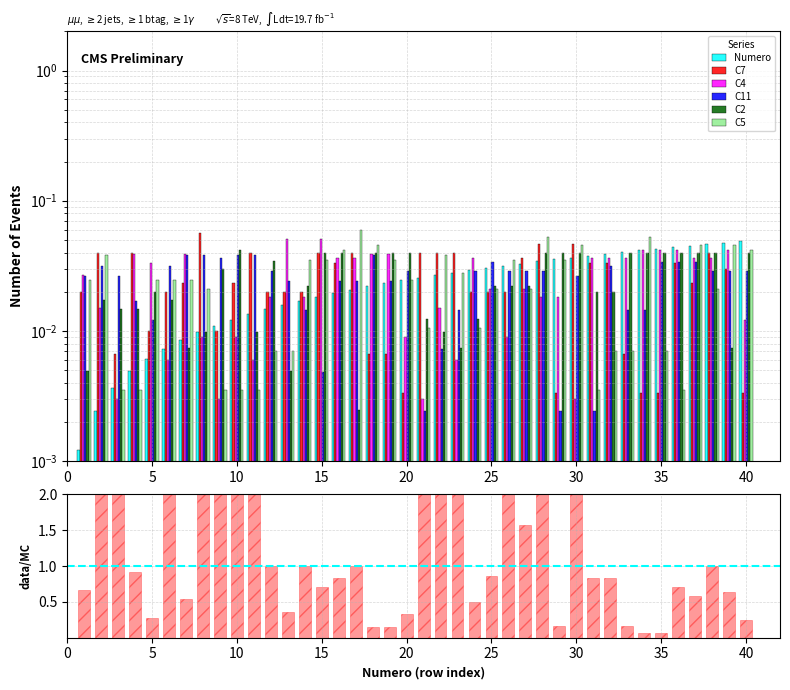

What are all the series names shown in the legend?

Numero, C7, C4, C11, C2, C5